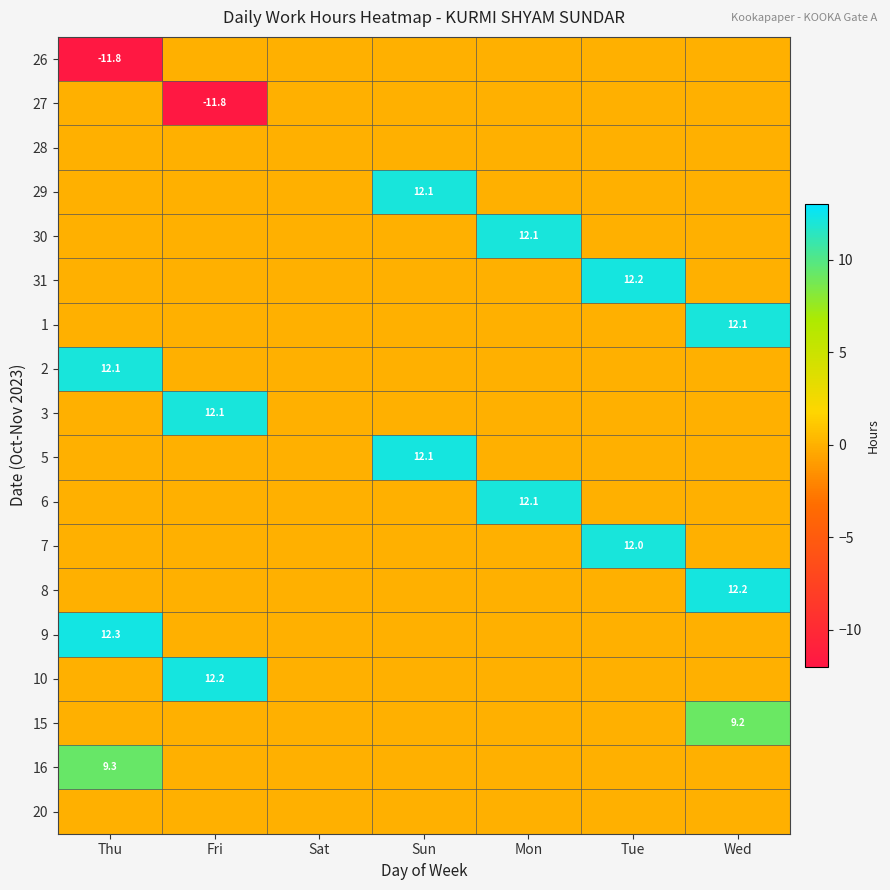

What is the minimum value shown in the chart?

-11.8